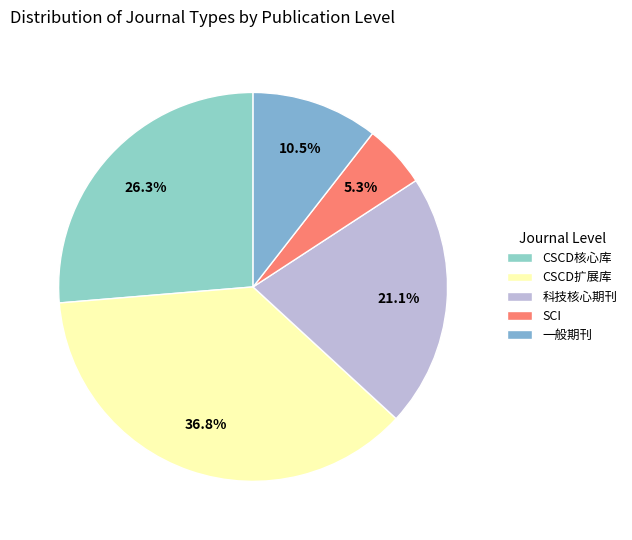

Rank the categories by value from highest to lowest.

CSCD扩展库, CSCD核心库, 科技核心期刊, 一般期刊, SCI